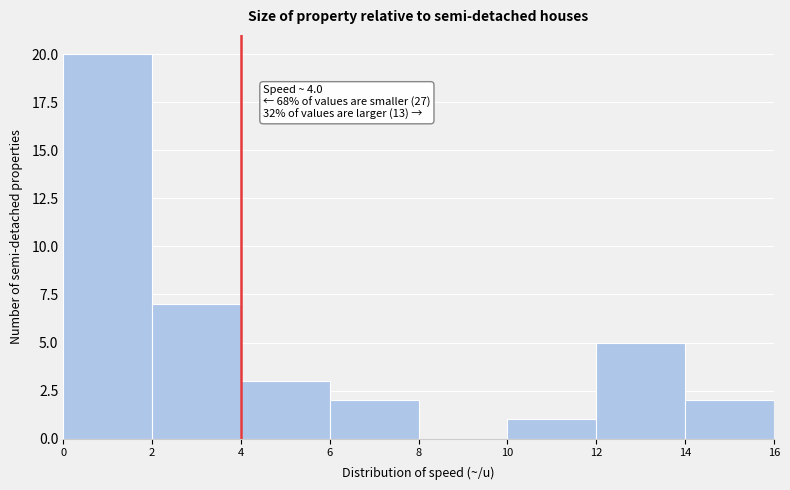

Which range on the x-axis has the tallest bar?

0 to 2